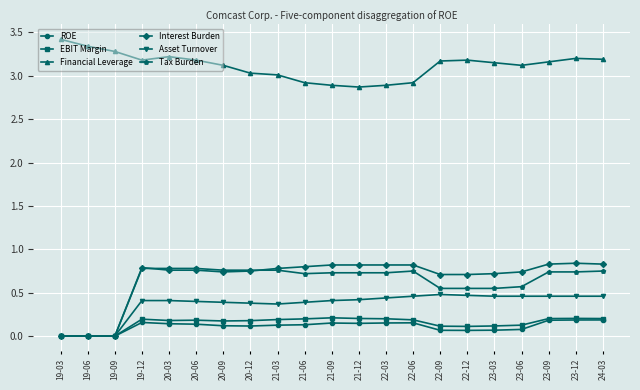

True or false: ROE has more than 1 interior local peaks.

True